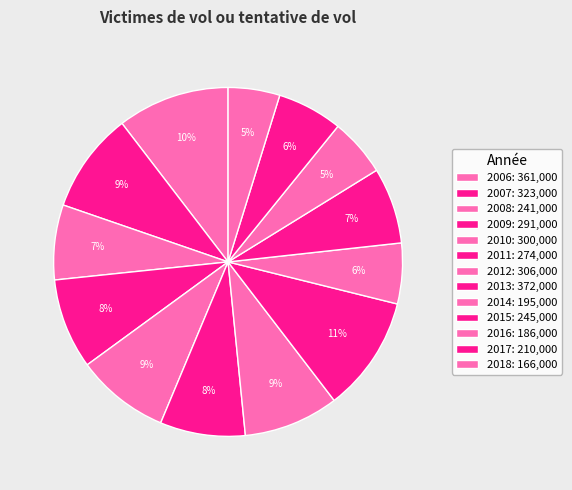

How many slices are in this pie chart?

13